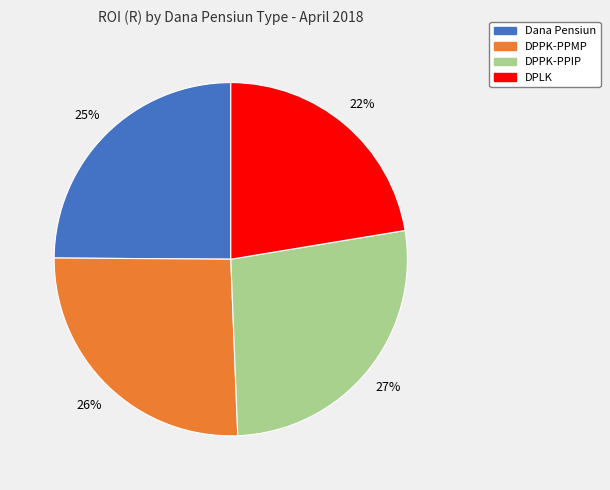

Count the number of slices in the pie.

4